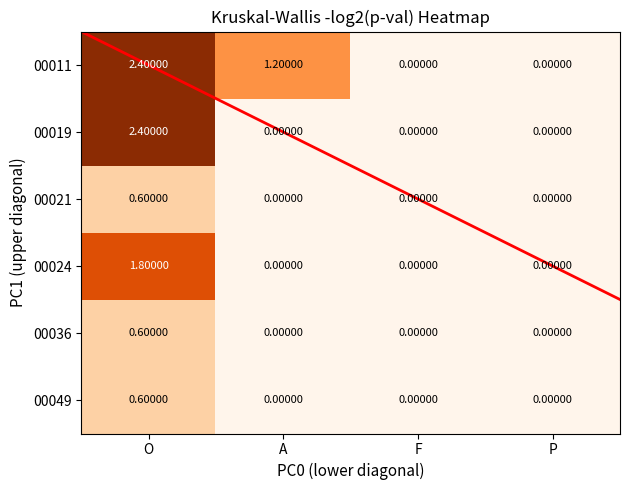

Between A and P, which series saw the biggest shift?

00011